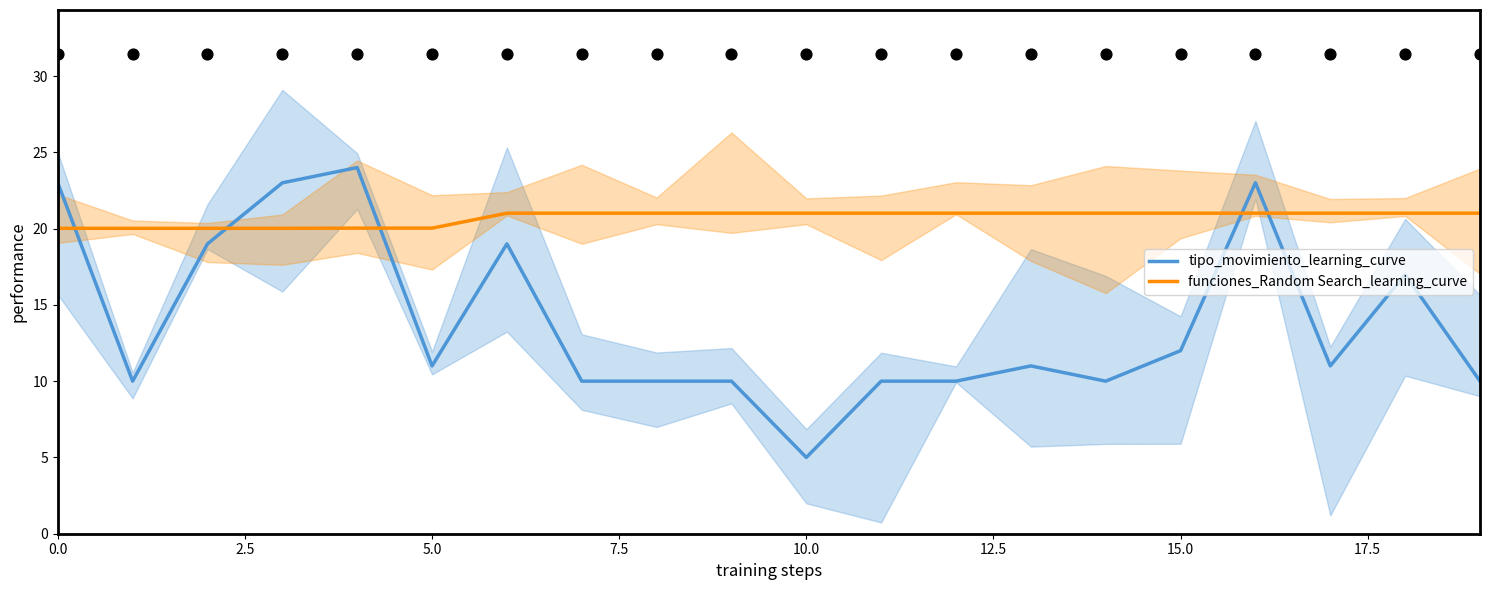

Which series has the largest total across all categories?

funciones_Random Search_learning_curve